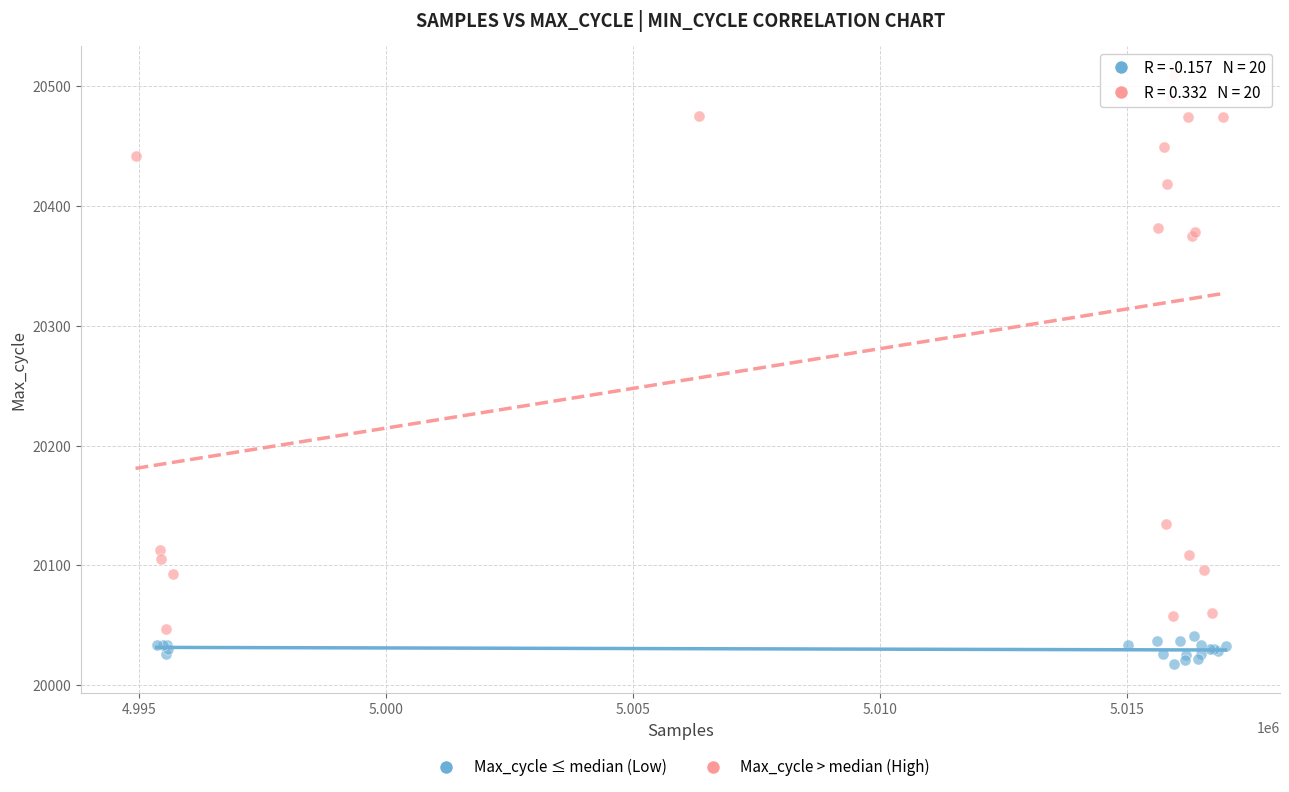

Which series has the largest Y range (max minus min)?

Max_cycle > median (High)